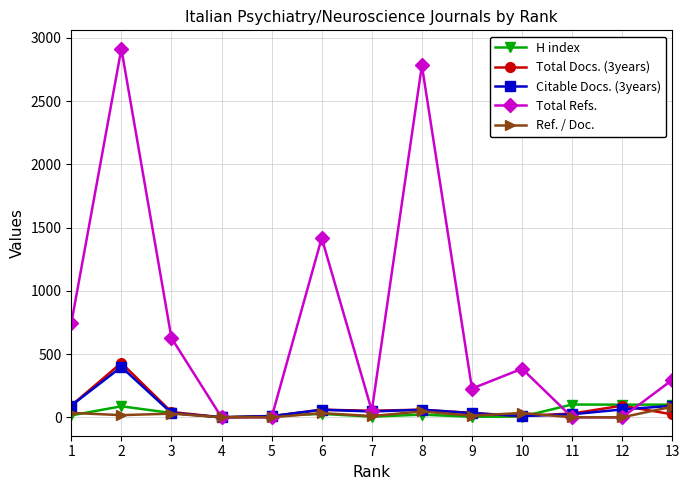

Between 7 and 13, which series saw the biggest shift?

Total Refs.